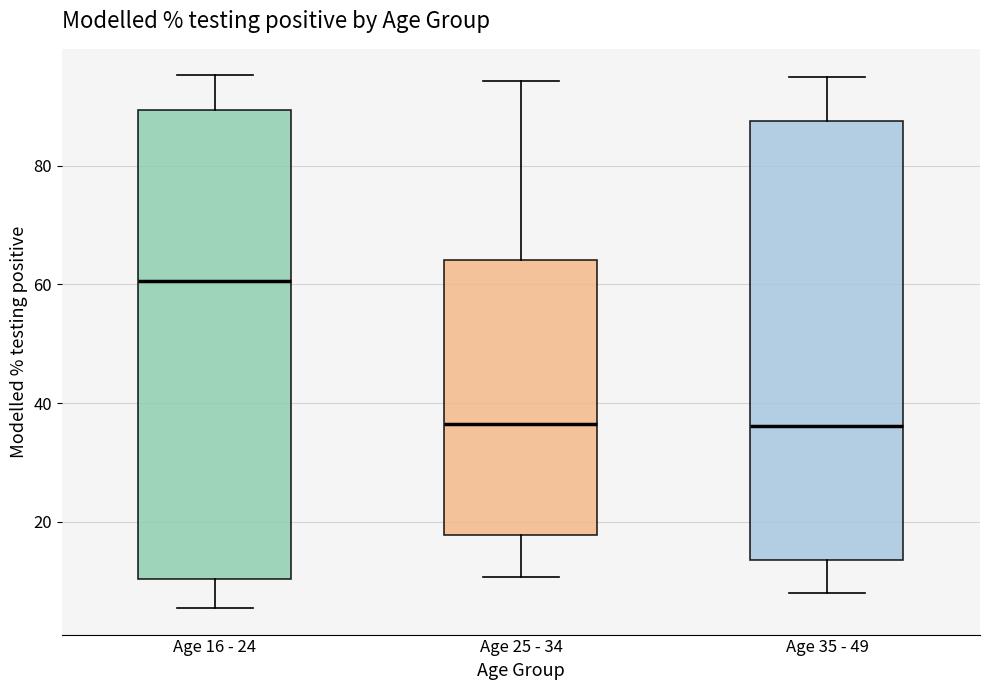

Which box is the tallest, from its lower edge to its upper edge?

Age 16 - 24